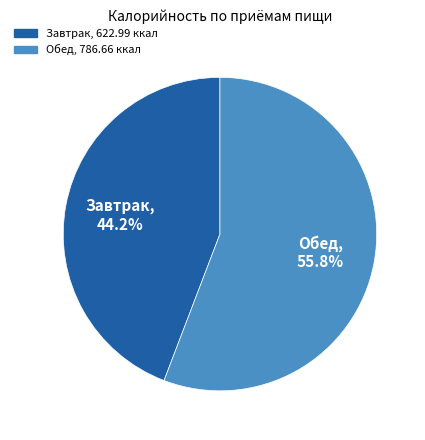

The Обед slice represents 56% of the pie. True or false?

True